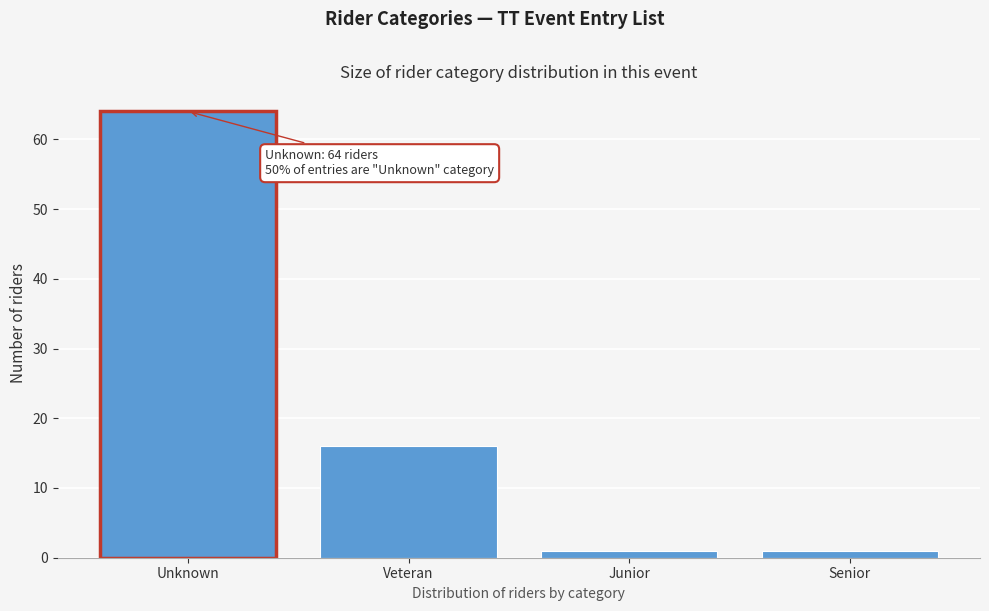

Reading left to right, transcribe all the data shown in this chart.

Unknown=64	Veteran=16	Junior=1	Senior=1